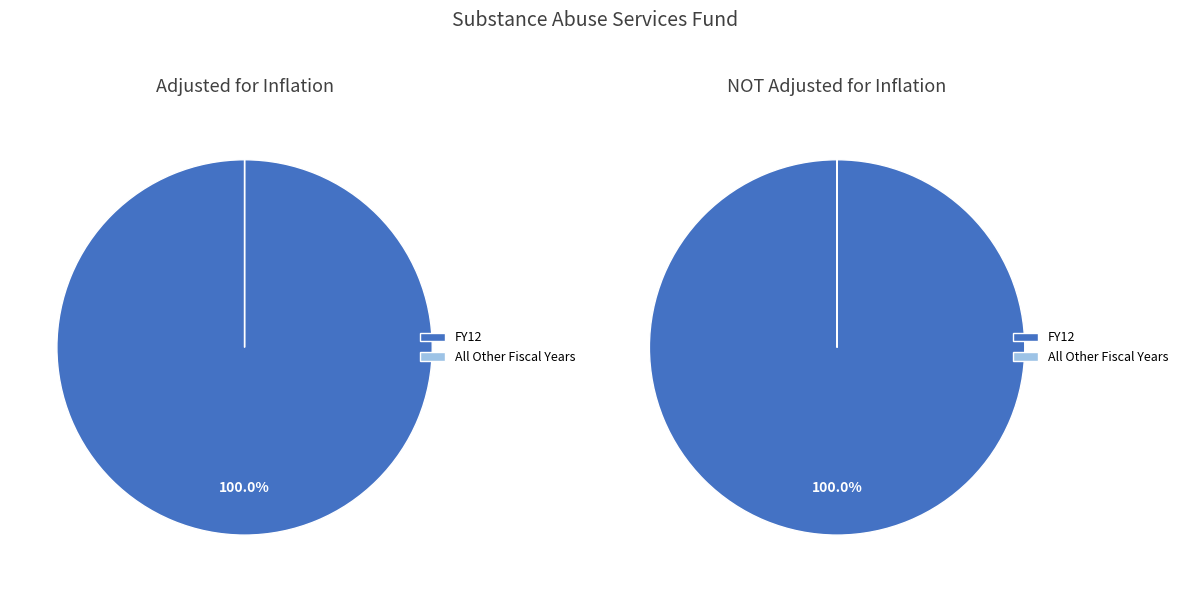

True or false: FY20 accounts for 0% of the total.

True